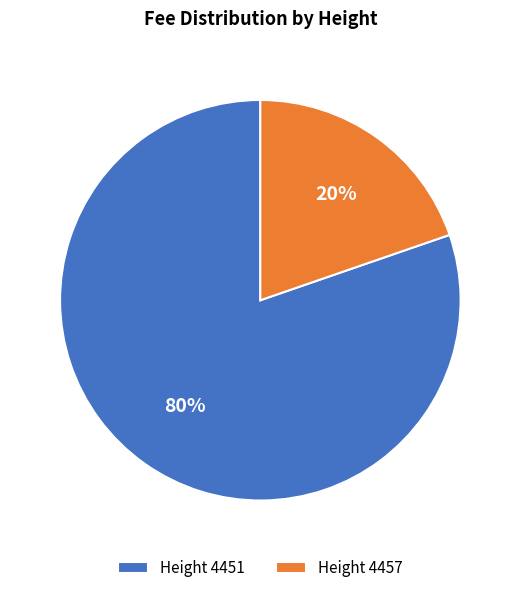

Is it true that Height 4457 is 13% of the pie?

False